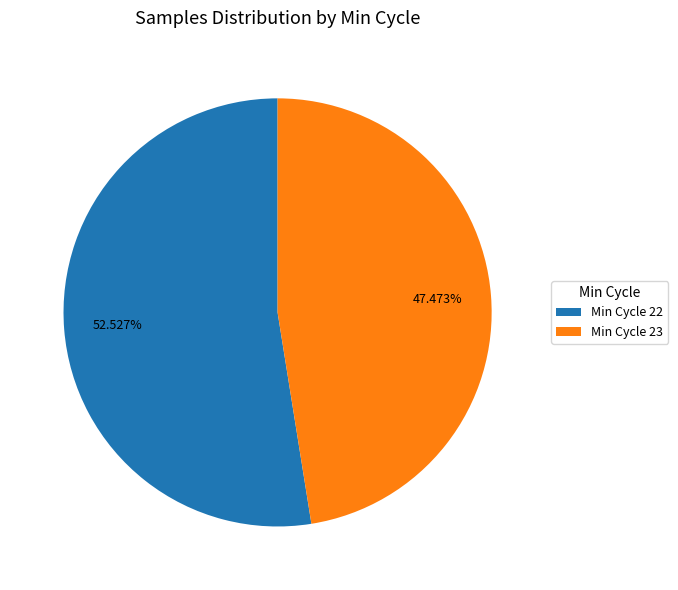

What is the smallest slice in the pie chart?

Min Cycle 23